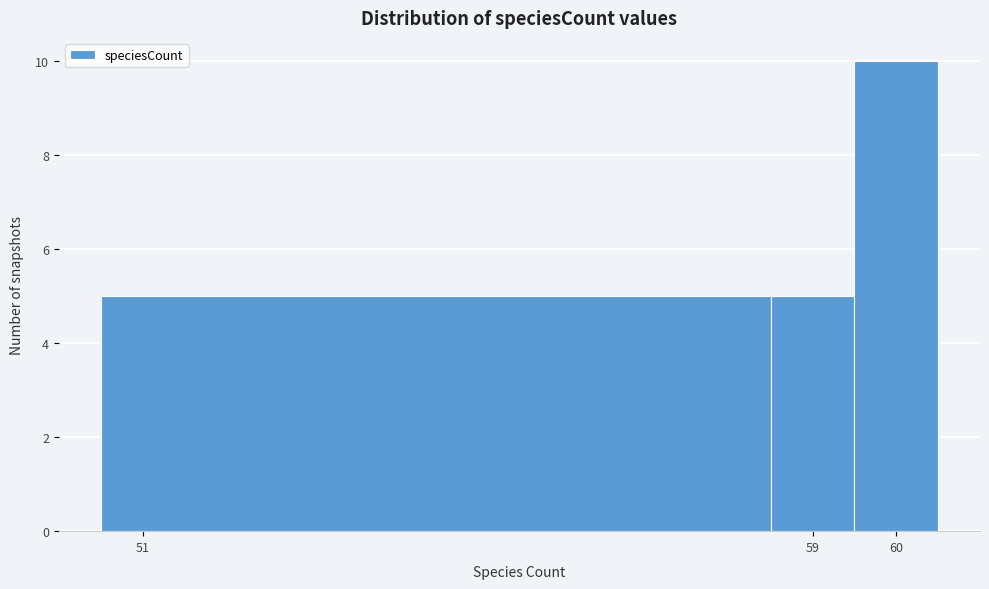

Reading left to right, list every bar in this chart as the range it spans on the x-axis followed by its height. The values are not printed on the chart, so give them approximately, as read against the axis.

50.5 to 58.5: 5
58.5 to 59.5: 5
59.5 to 60.5: 10